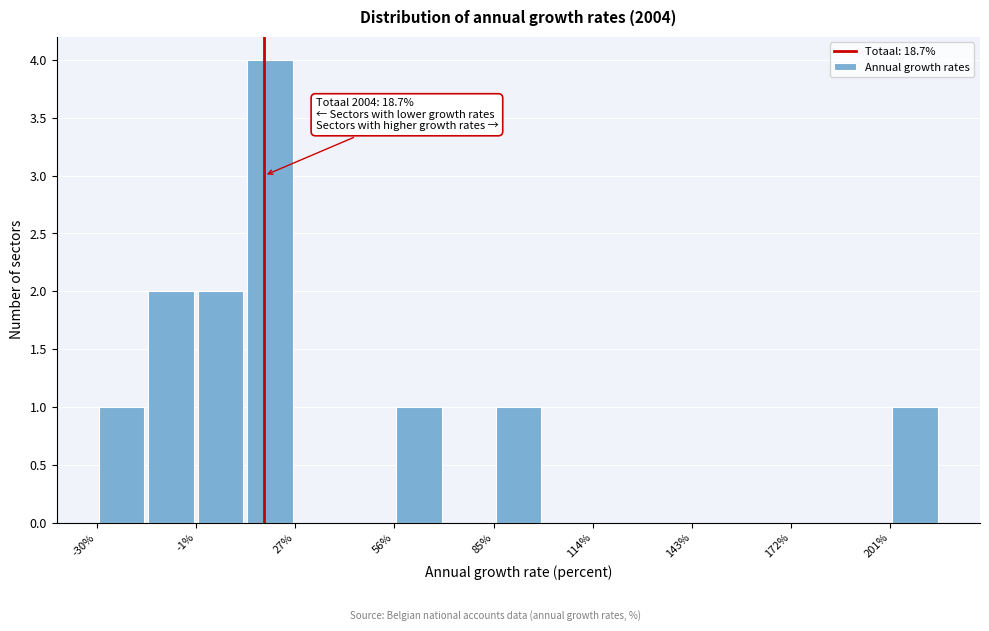

Around what value on the x-axis is the tallest bar? Give the approximate position of its centre, as read against the axis.

20